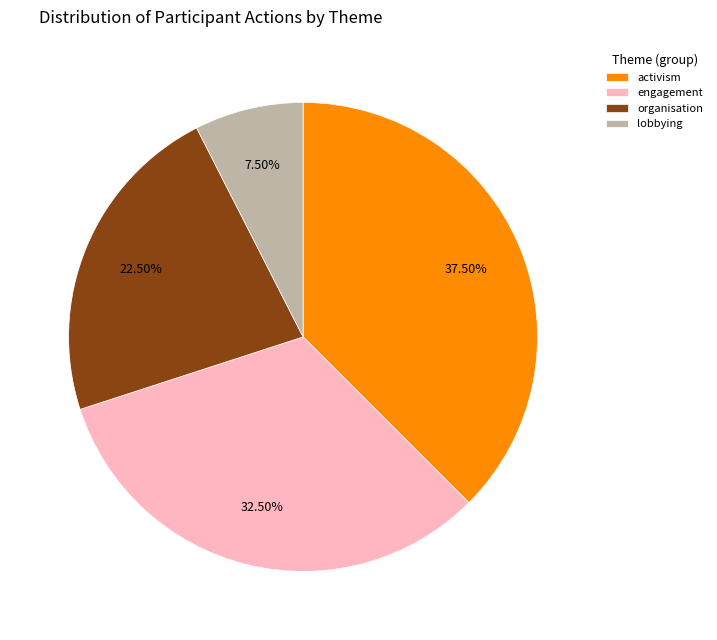

What is the smallest slice in the pie chart?

lobbying